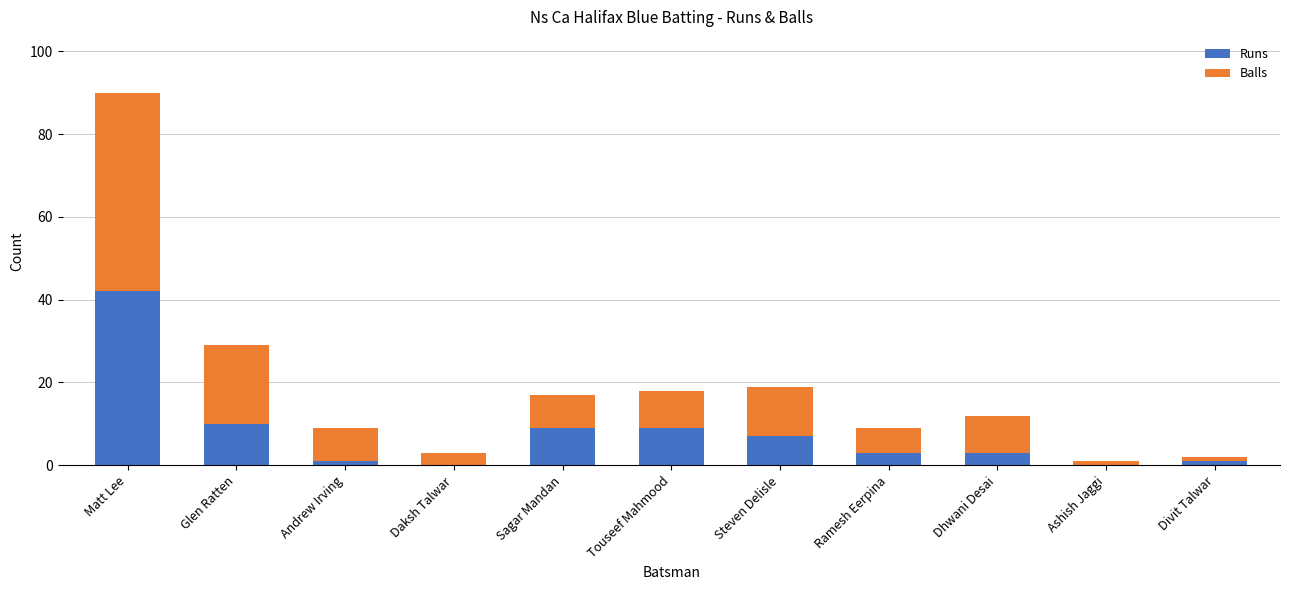

What is the sum of all Runs values?

85